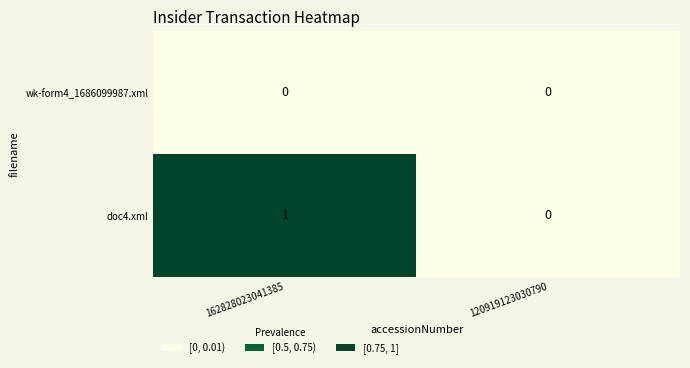

Is the value of wk-form4_1686099987.xml at 120919123030790 greater than the value of doc4.xml at 162828023041385?

No